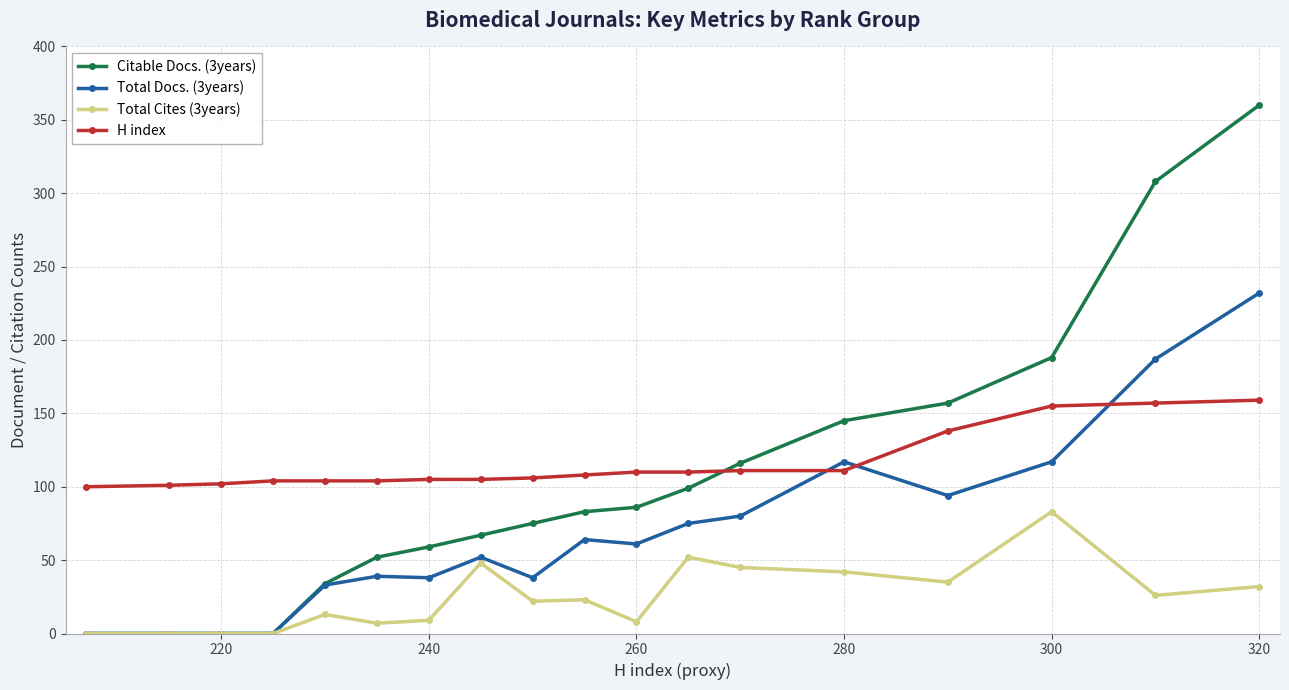

Rank the series by their maximum value, from highest to lowest.

Citable Docs. (3years), Total Docs. (3years), H index, Total Cites (3years)